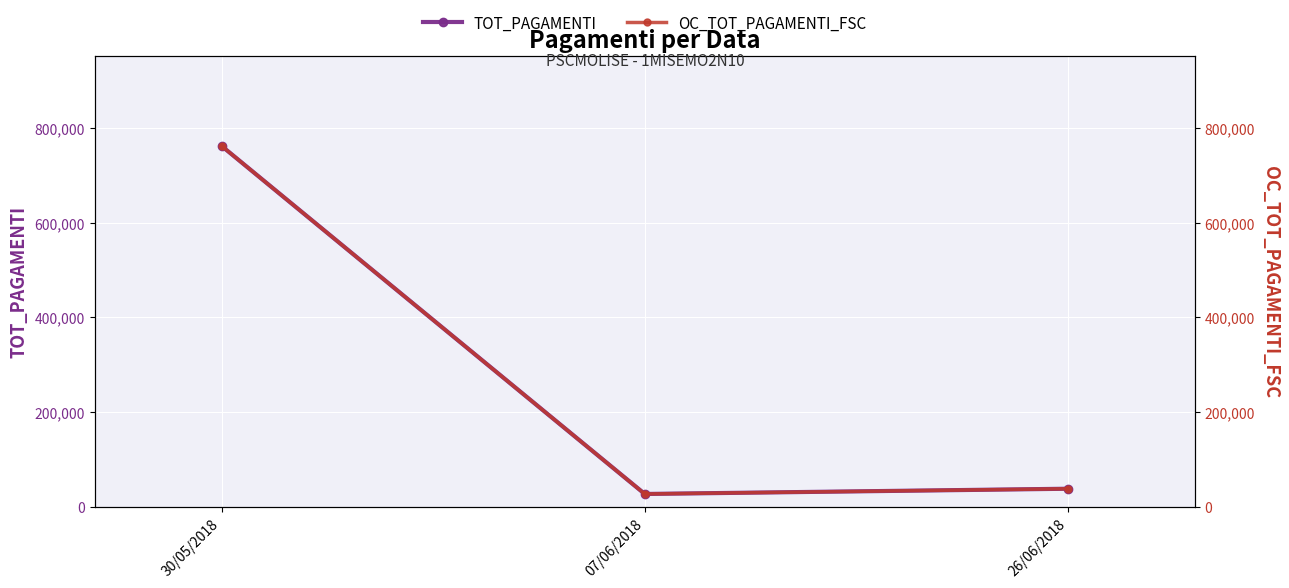

How many values in the TOT_PAGAMENTI series exceed 38082?

2